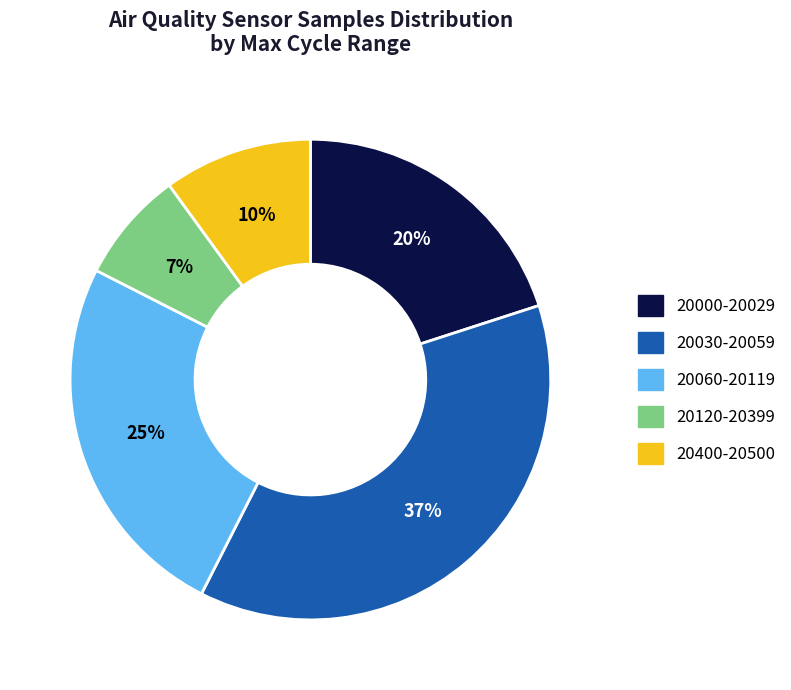

Does any single category account for the majority?

No